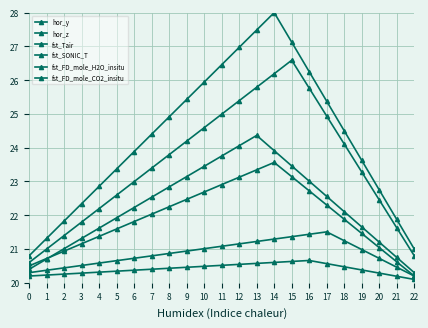

Between 18 and 4, which is larger?

18